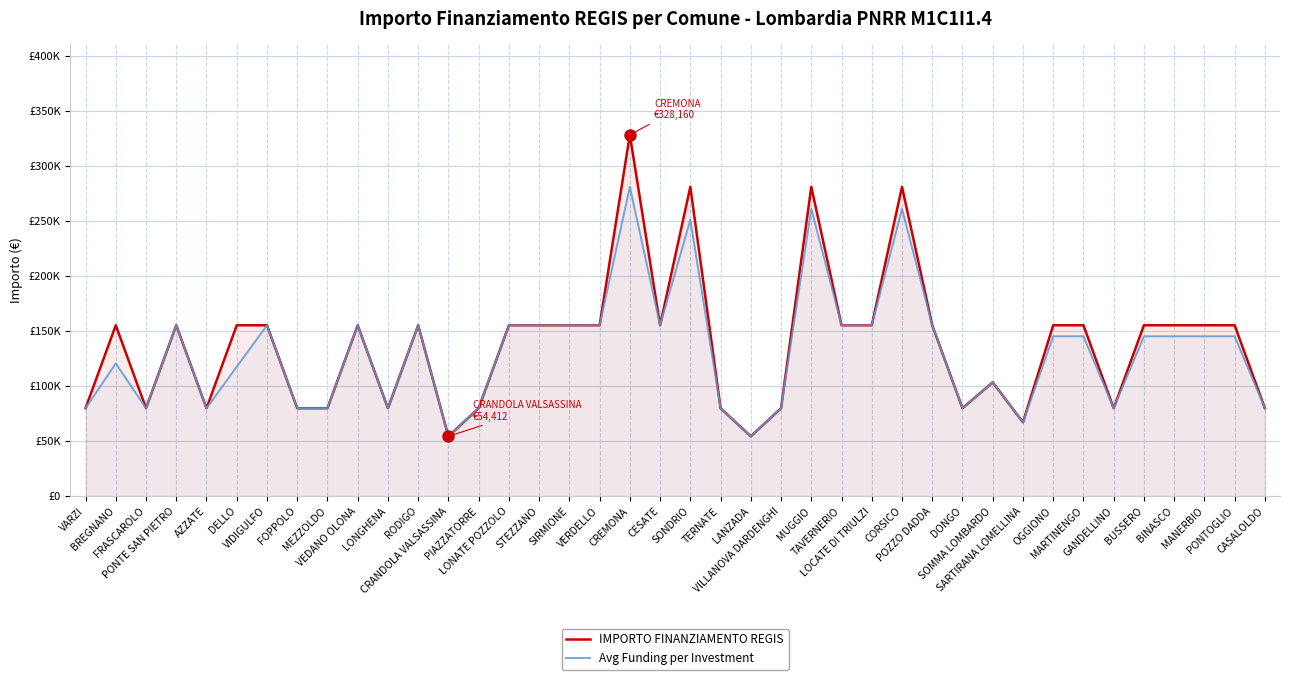

At how many categories does at least one series exceed 174423?

4